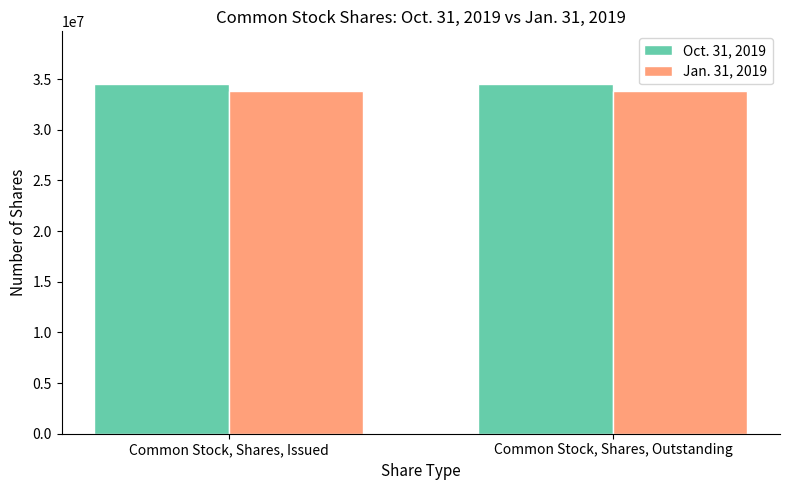

What is the smallest value displayed?

33792589